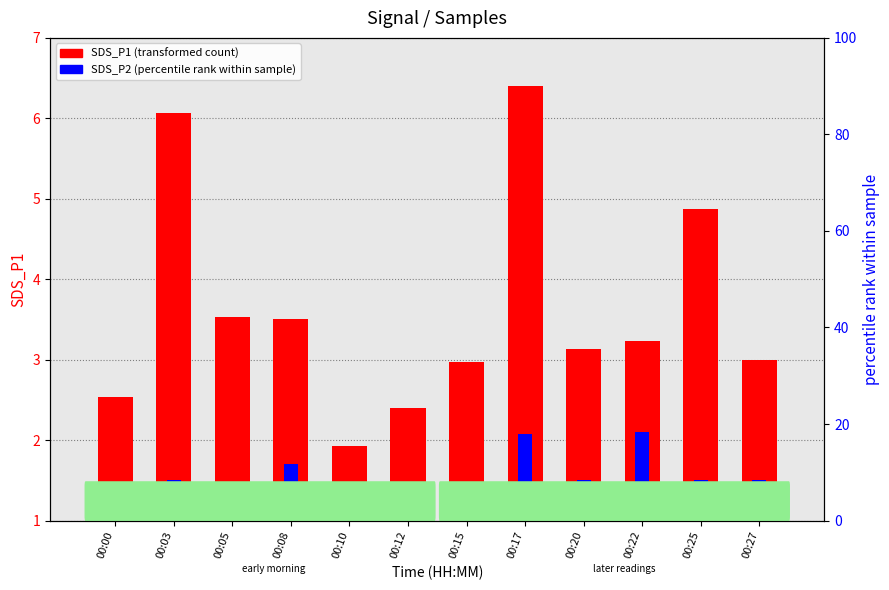

Is it true that SDS_P1 (transformed count) equals 1.9 at 00:10?

True